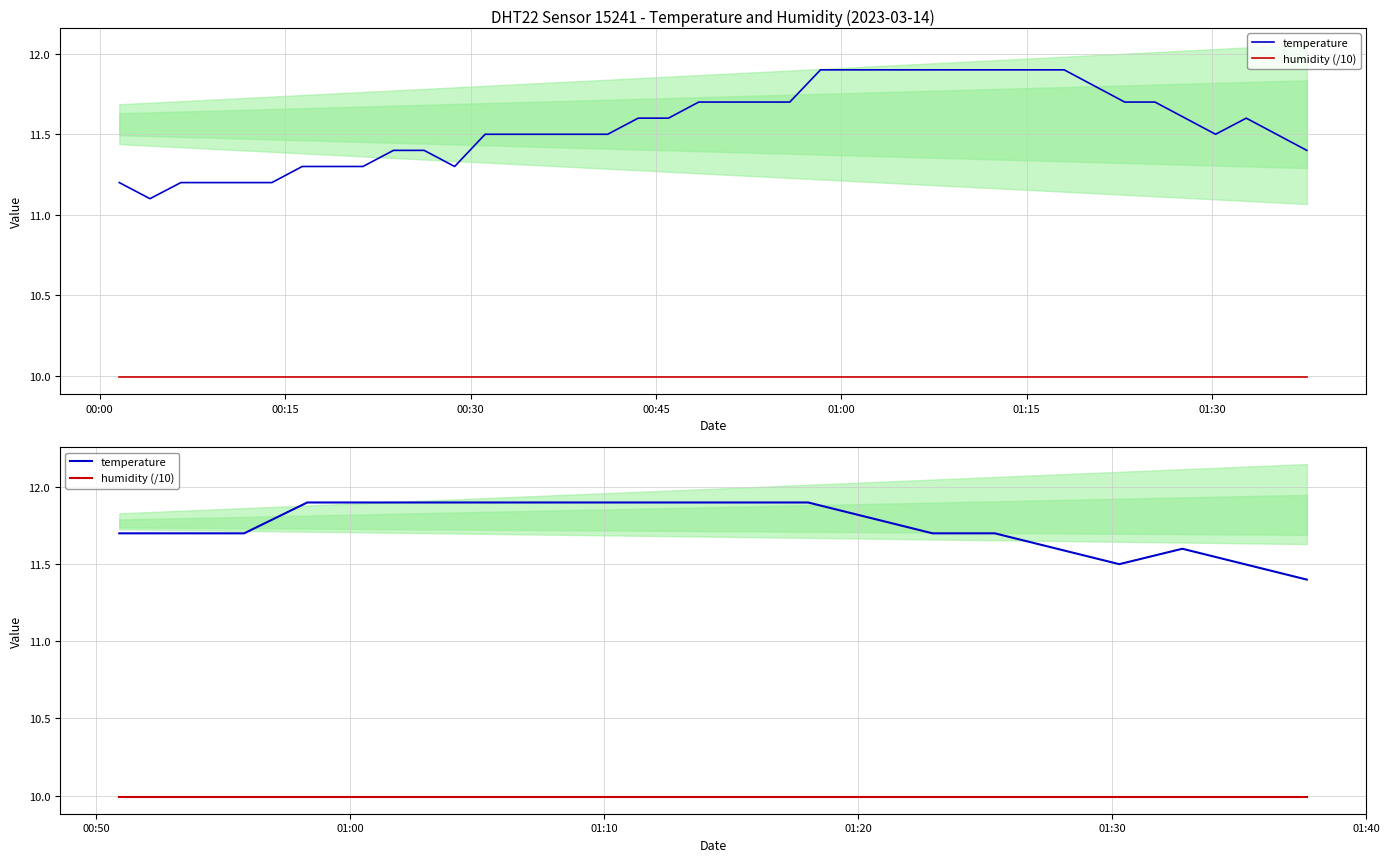

What is the sum of the humidity (/10) values at 00:30 and 01:00?

20.0